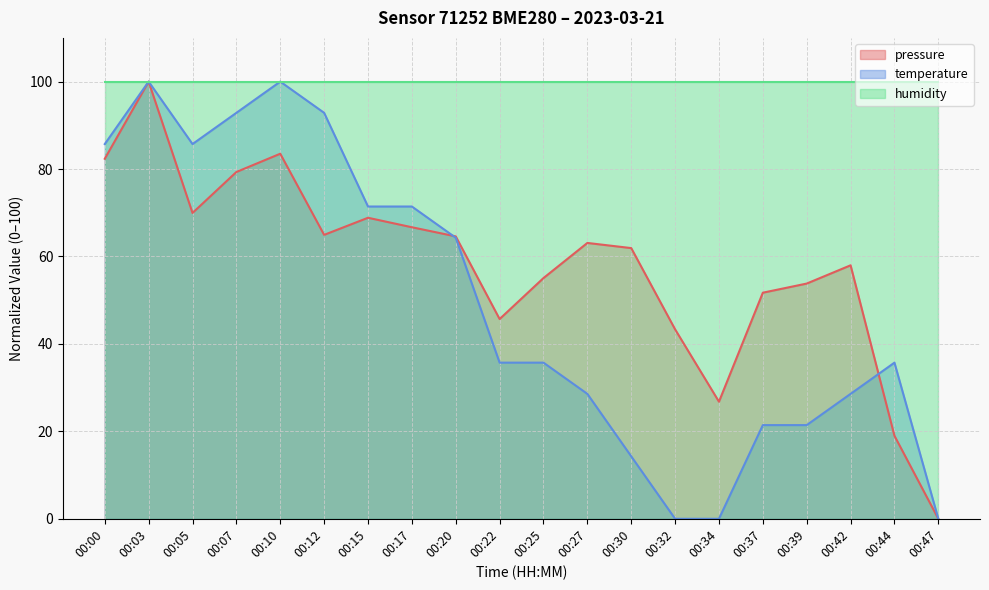

Between which two adjacent categories do pressure and temperature first intersect?

00:17 and 00:20